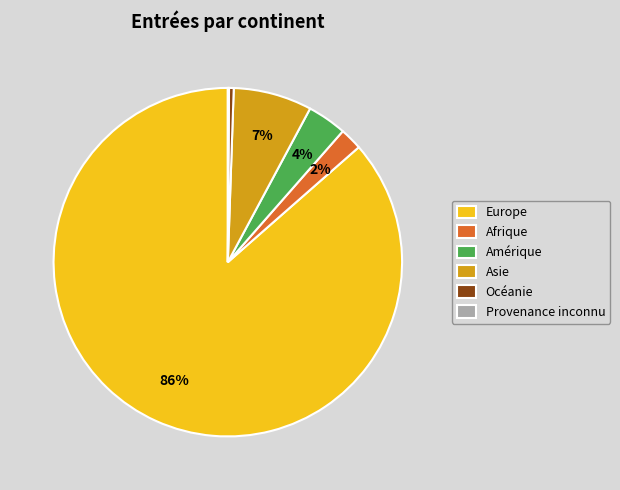

Does Océanie represent more than half of the total?

No